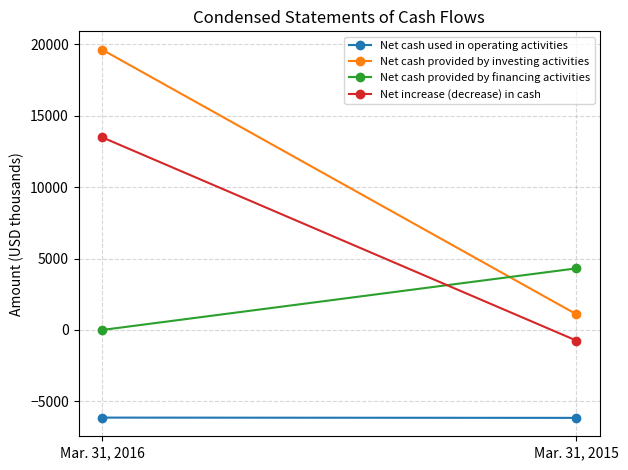

What is the total value across all series at Mar. 31, 2015?

-1490